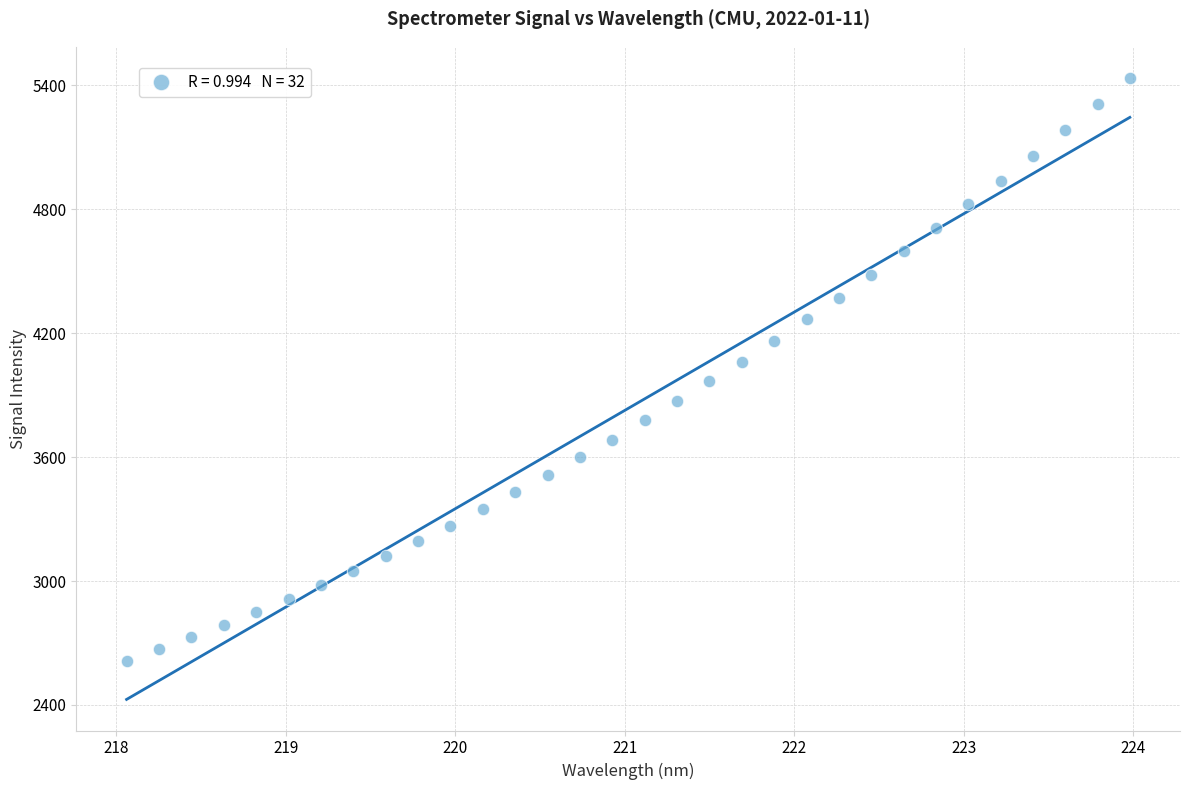

What is the range of X values (max minus min)?

5.9